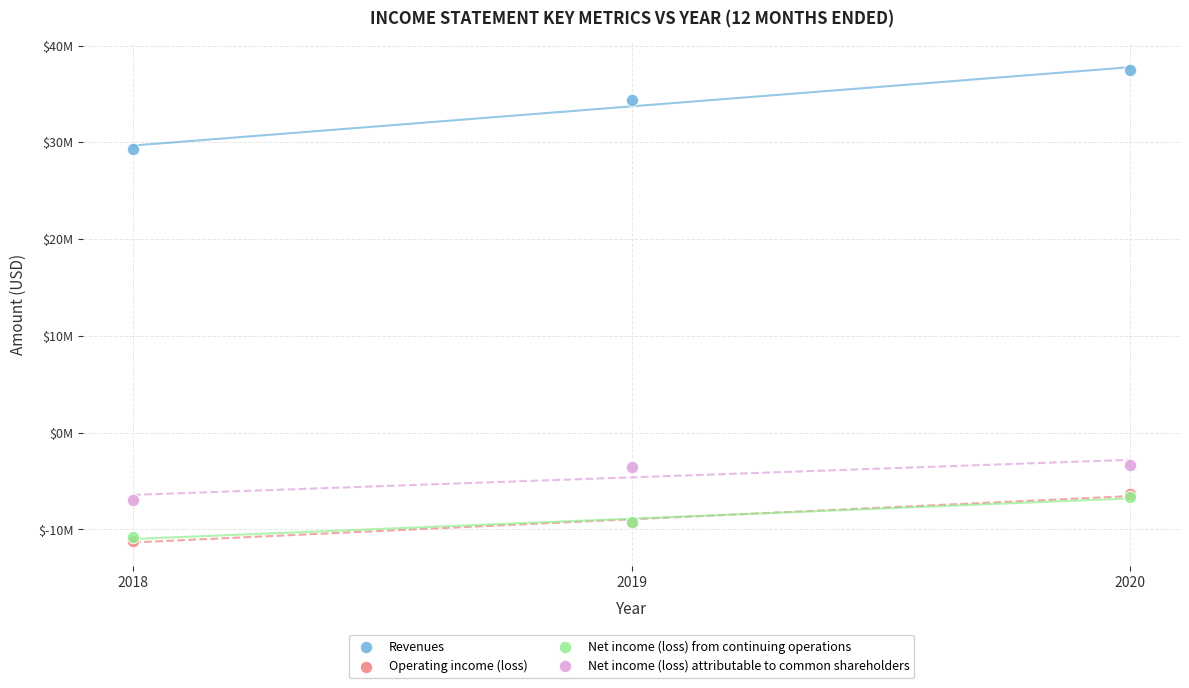

What are all the series names shown in the legend?

Revenues, Operating income (loss), Net income (loss) from continuing operations, Net income (loss) attributable to common shareholders